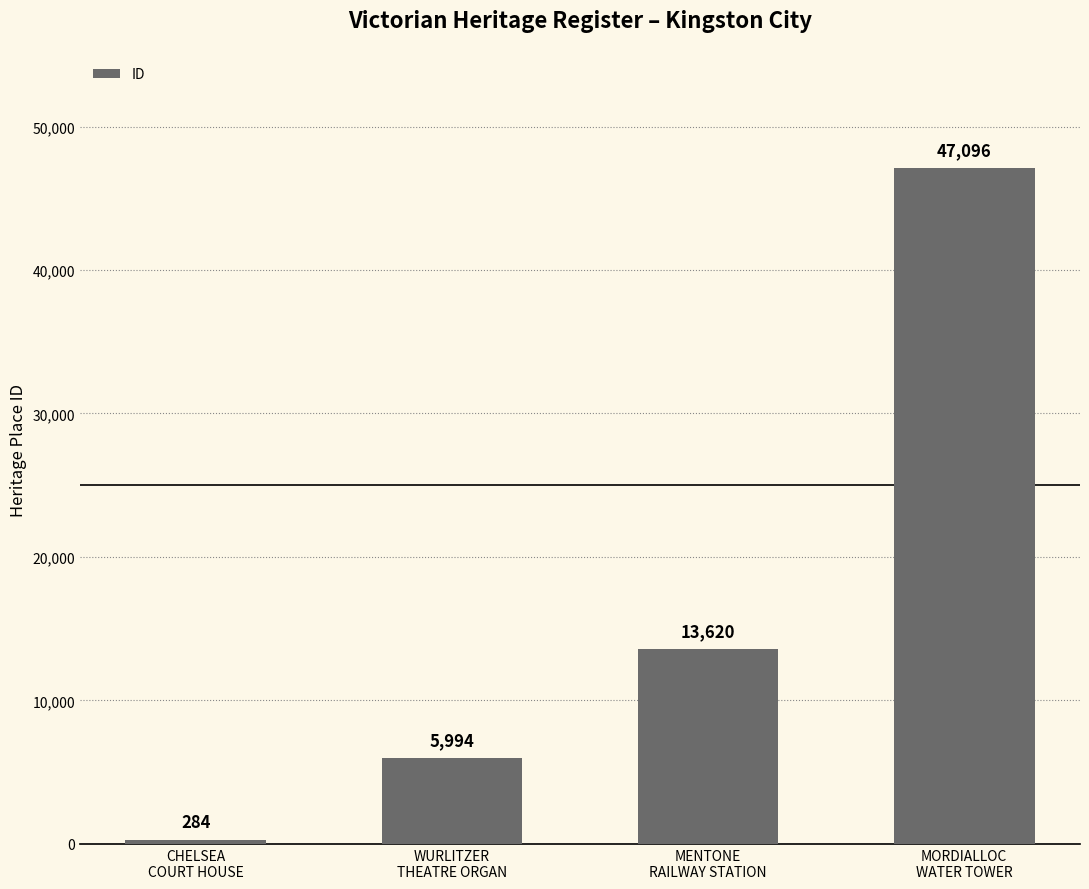

List the labels in order of value, smallest first.

CHELSEA
COURT HOUSE, WURLITZER
THEATRE ORGAN, MENTONE
RAILWAY STATION, MORDIALLOC
WATER TOWER